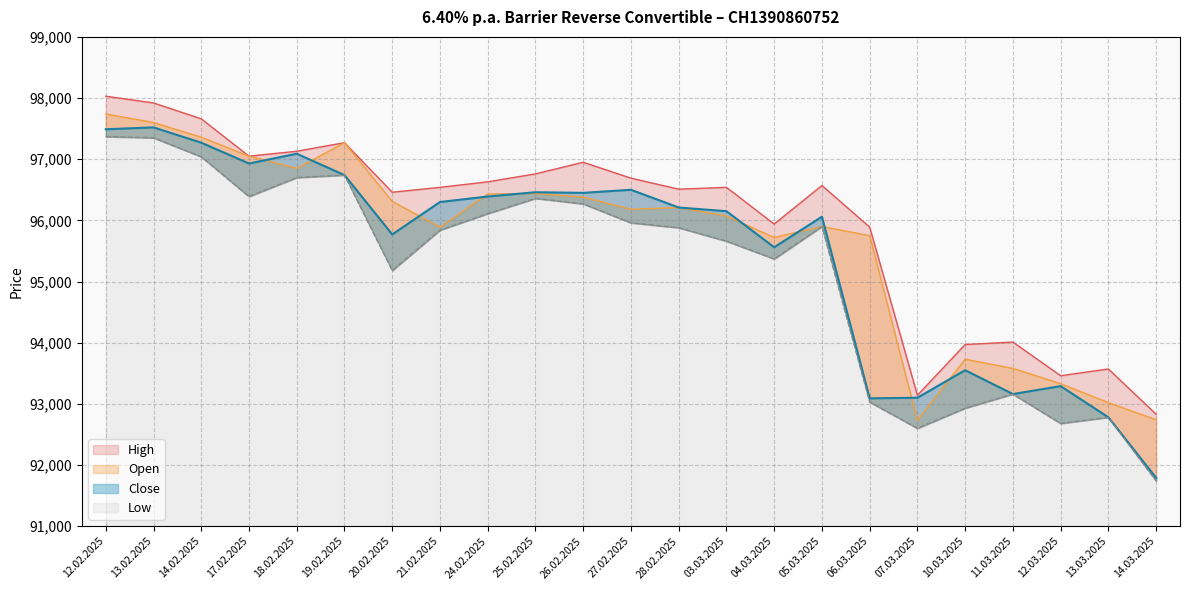

Rank the series at 07.03.2025 from highest to lowest value.

High, Close, Open, Low